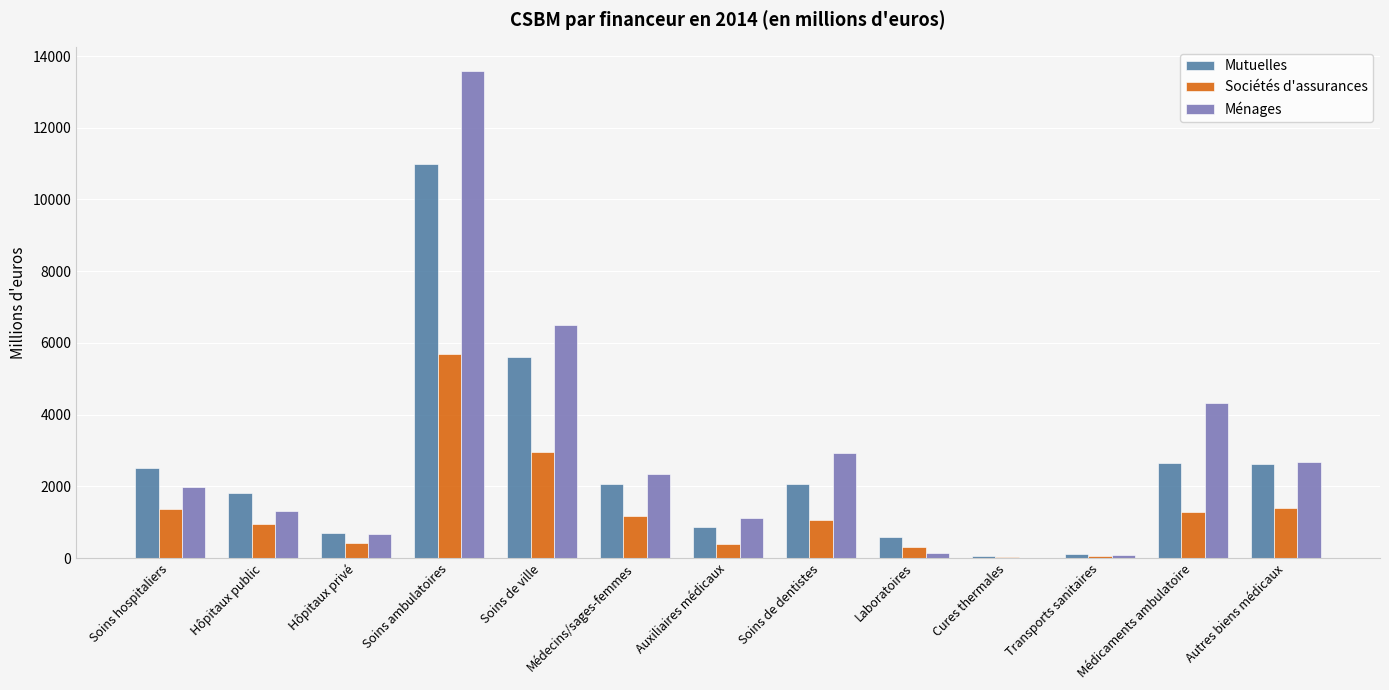

At which category is the sum across all series the highest?

Soins ambulatoires